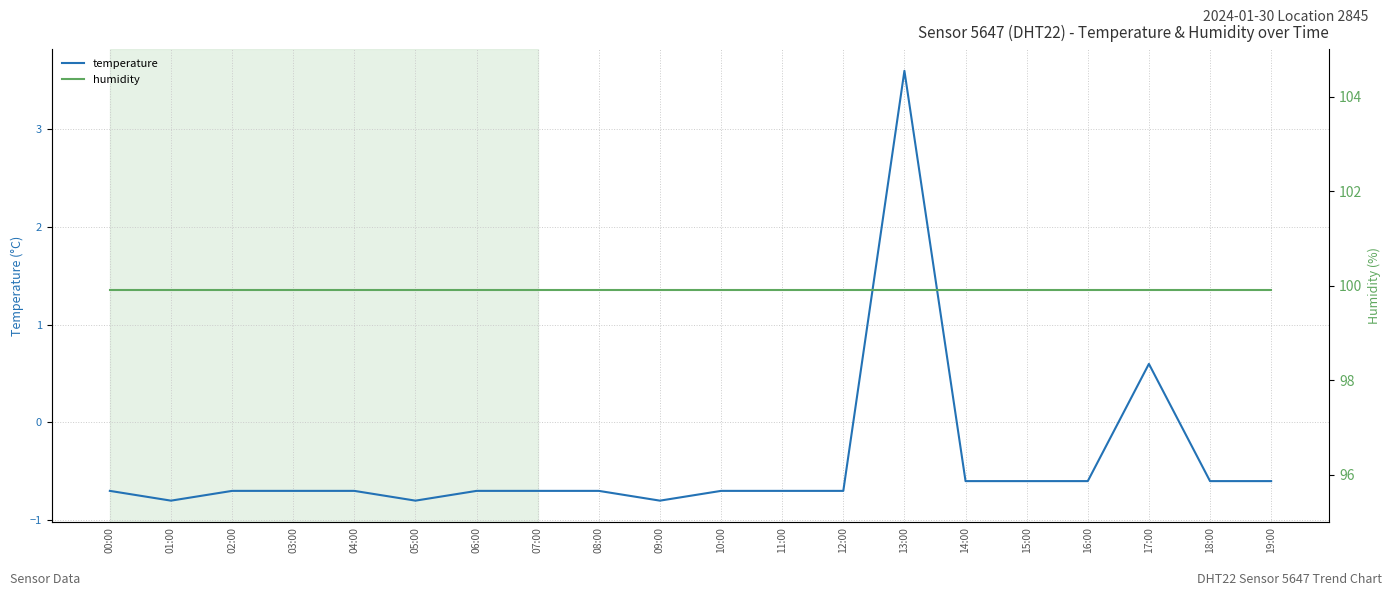

What is the total value across all series at 09:00?

99.1